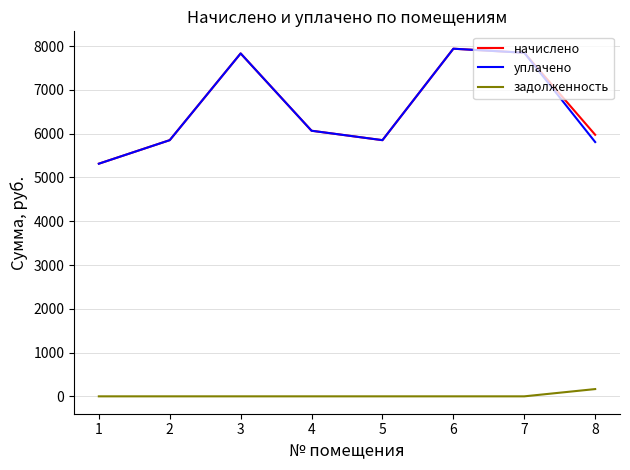

How many interior local peaks does the уплачено series have?

2